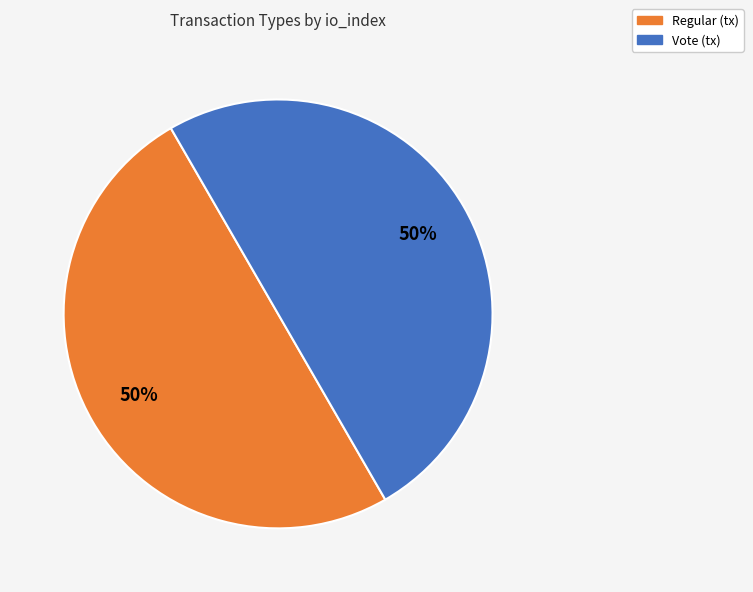

Do Vote (tx) and Regular (tx) together represent more than half of the pie?

Yes